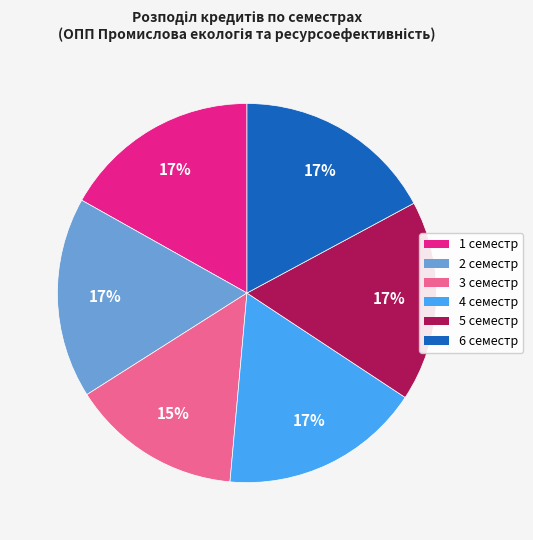

Which category has the smallest portion of the pie?

3 семестр